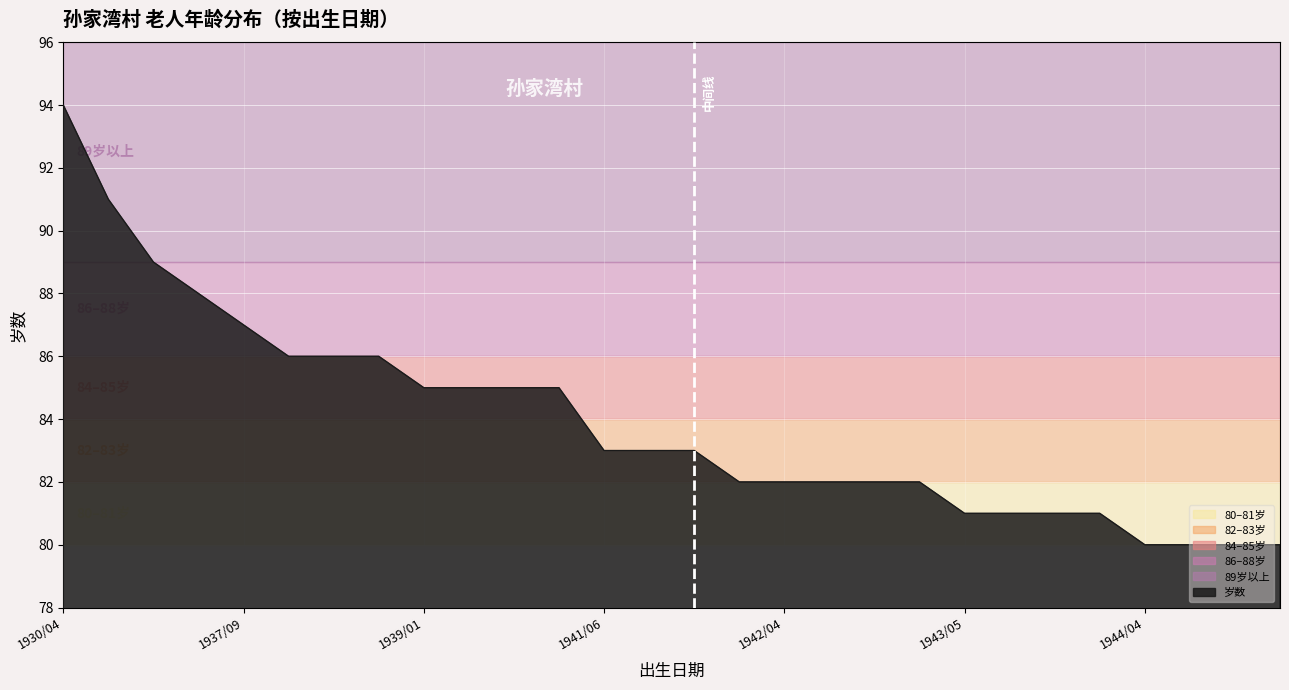

What is the minimum value shown in the chart?

80